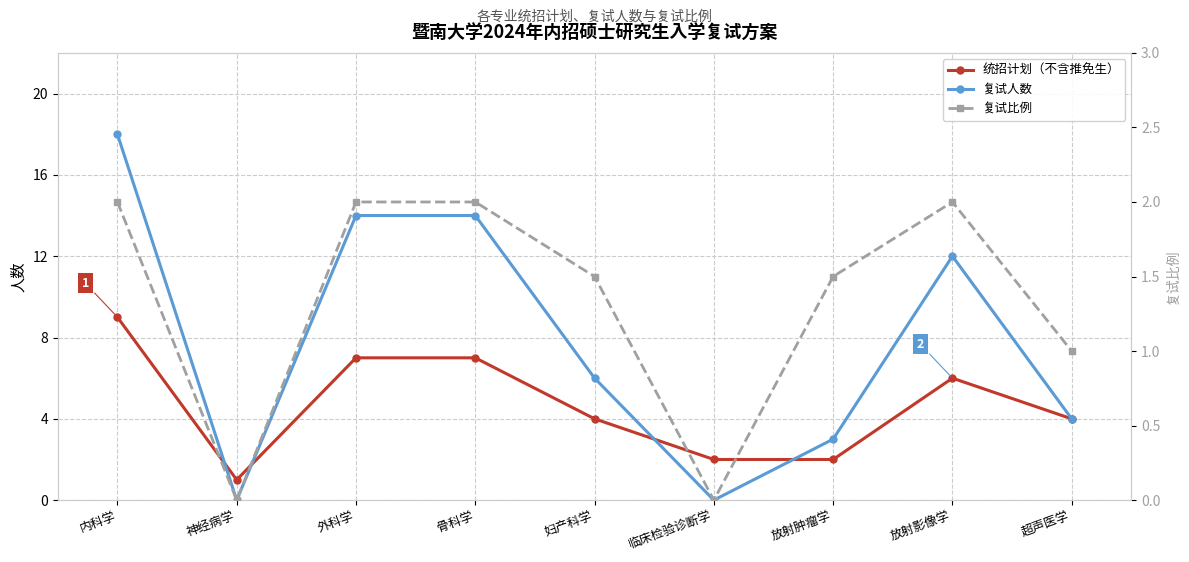

What is the maximum value for 统招计划（不含推免生）?

9.0